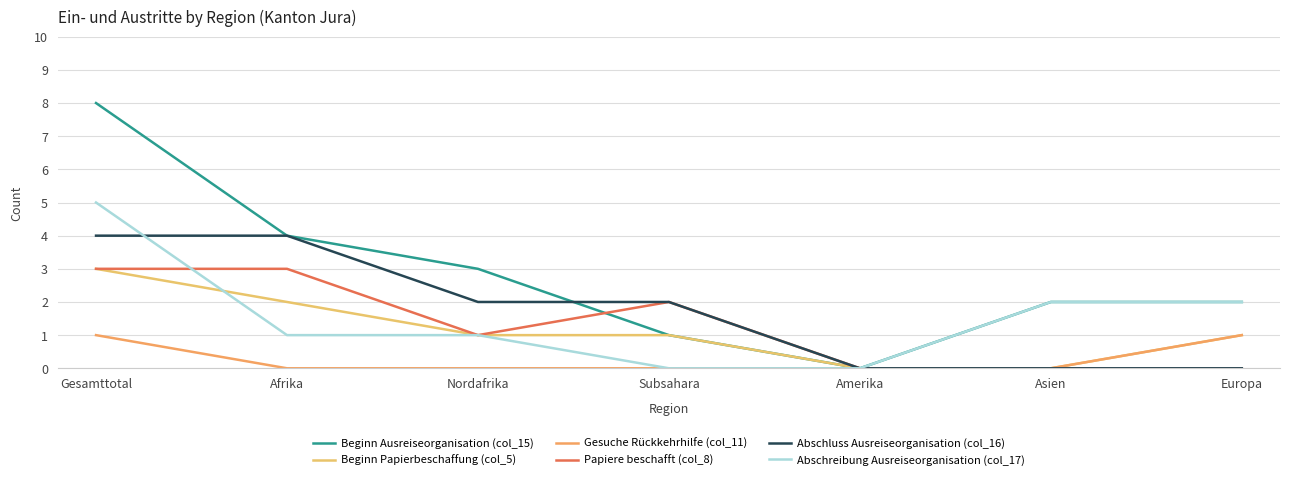

In Papiere beschafft (col_8), how many points are lower than both neighbors (excluding endpoints)?

1